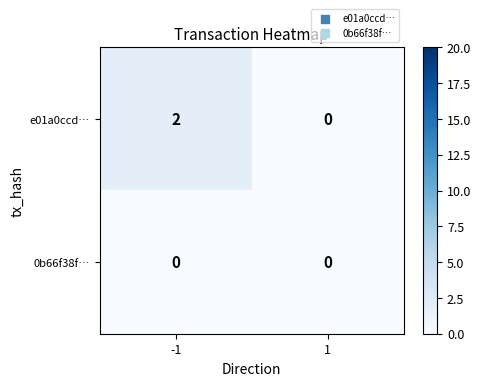

List the series in order of their peak value, highest first.

e01a0ccd…, 0b66f38f…